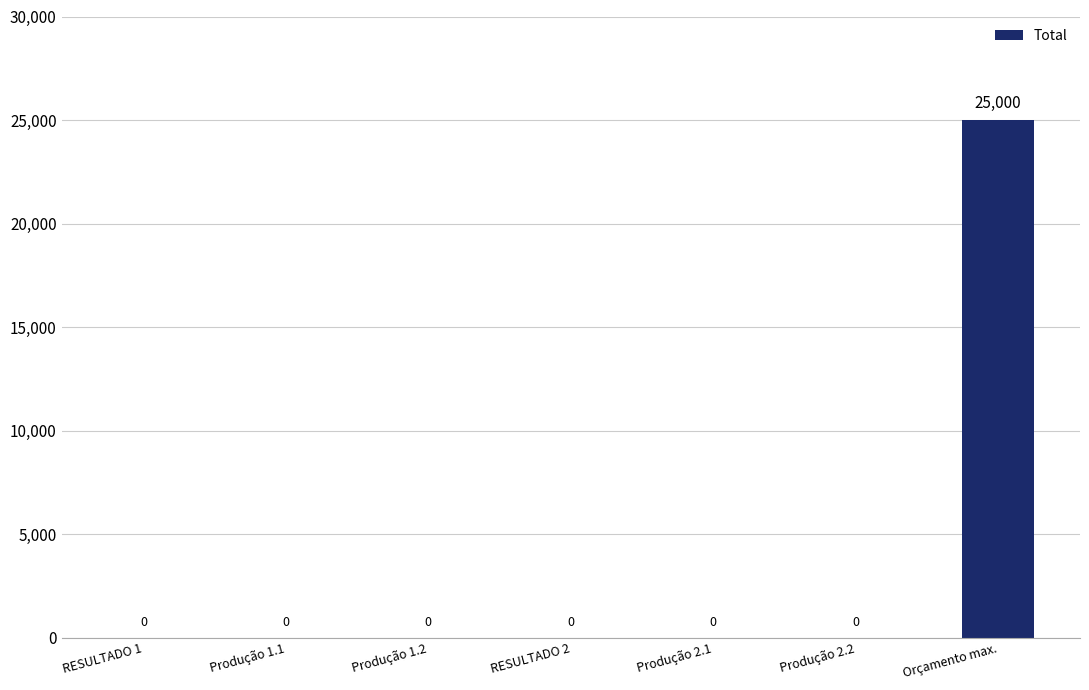

Reading left to right, list all the values displayed in this chart.

0	0	0	0	0	0	25000